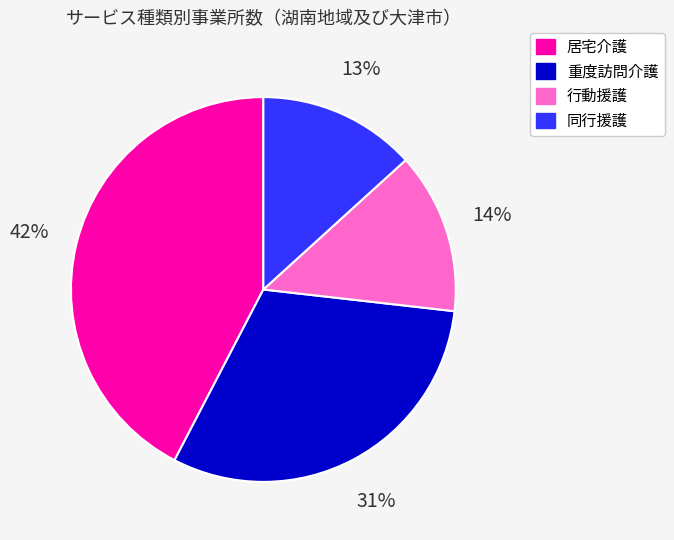

Does 同行援護 represent more than half of the total?

No